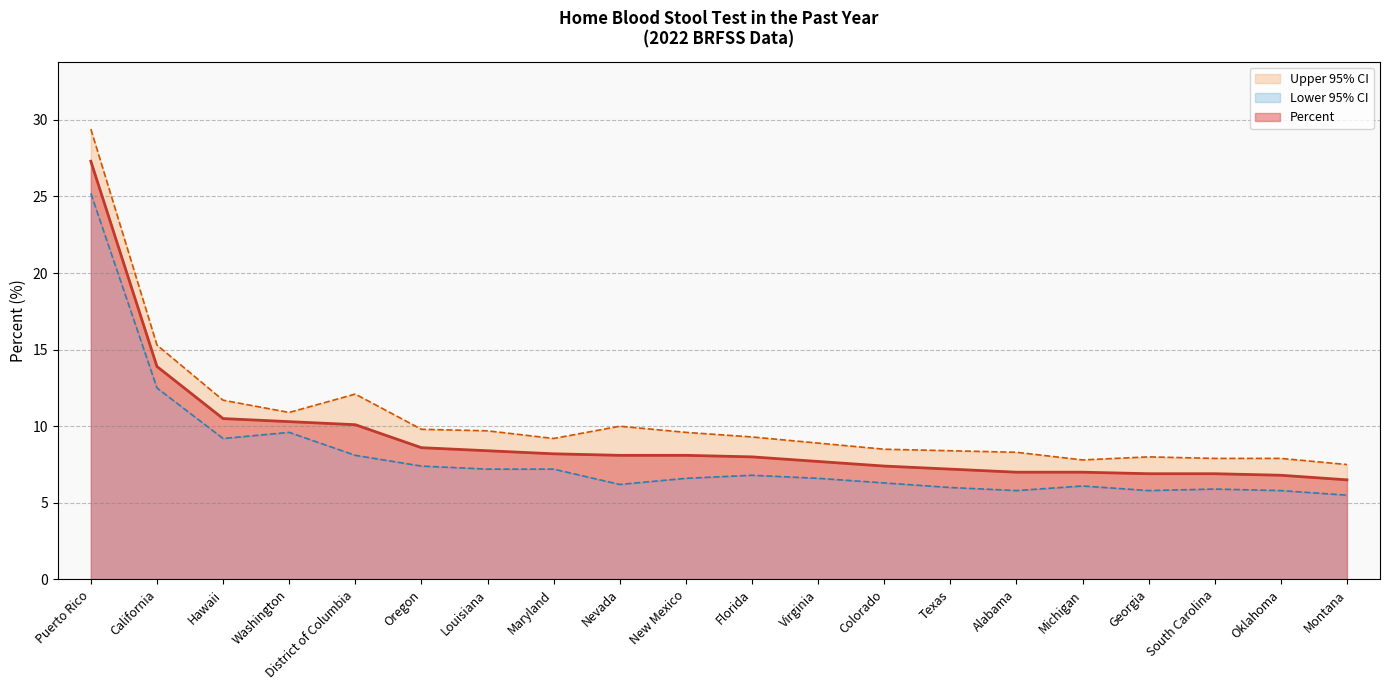

Between Florida and Georgia, which series saw the biggest shift?

Upper 95% CI